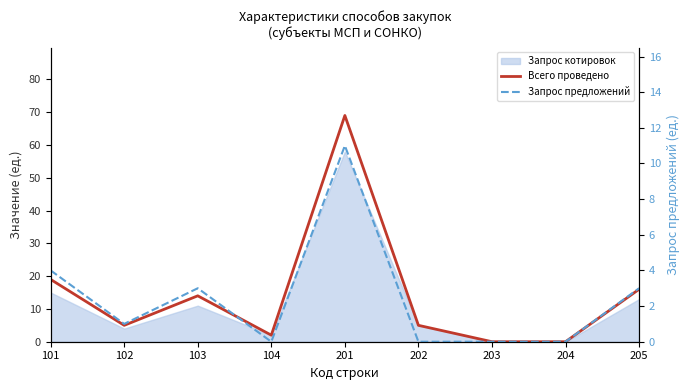

Between 104 and 203, which series saw the biggest shift?

Всего проведено